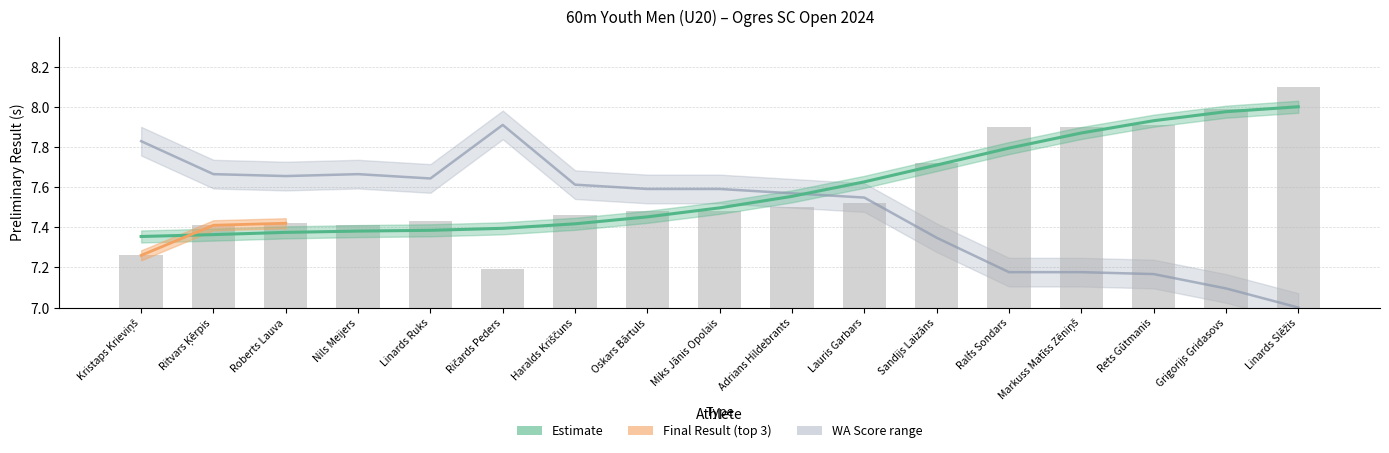

Reading left to right, transcribe all the data shown in this chart.

Estimate: Kristaps Krieviņš=7.4	Ritvars Ķērpis=7.4	Roberts Lauva=7.4	Nils Meijers=7.4	Linards Ruks=7.4	Ričards Peders=7.4	Haralds Kriščuns=7.4	Oskars Bārtuls=7.5	Miks Jānis Opolais=7.5	Adrians Hildebrants=7.6	Lauris Garbars=7.6	Sandijs Laizāns=7.7	Ralfs Sondars=7.8	Markuss Matīss Zēniņš=7.9	Rets Gūtmanis=7.9	Grigorijs Gridasovs=8.0	Linards Slēžis=8.0
Prelim Result (bars): Kristaps Krieviņš=7.3	Ritvars Ķērpis=7.4	Roberts Lauva=7.4	Nils Meijers=7.4	Linards Ruks=7.4	Ričards Peders=7.2	Haralds Kriščuns=7.5	Oskars Bārtuls=7.5	Miks Jānis Opolais=7.5	Adrians Hildebrants=7.5	Lauris Garbars=7.5	Sandijs Laizāns=7.7	Ralfs Sondars=7.9	Markuss Matīss Zēniņš=7.9	Rets Gūtmanis=7.9	Grigorijs Gridasovs=8.0	Linards Slēžis=8.1